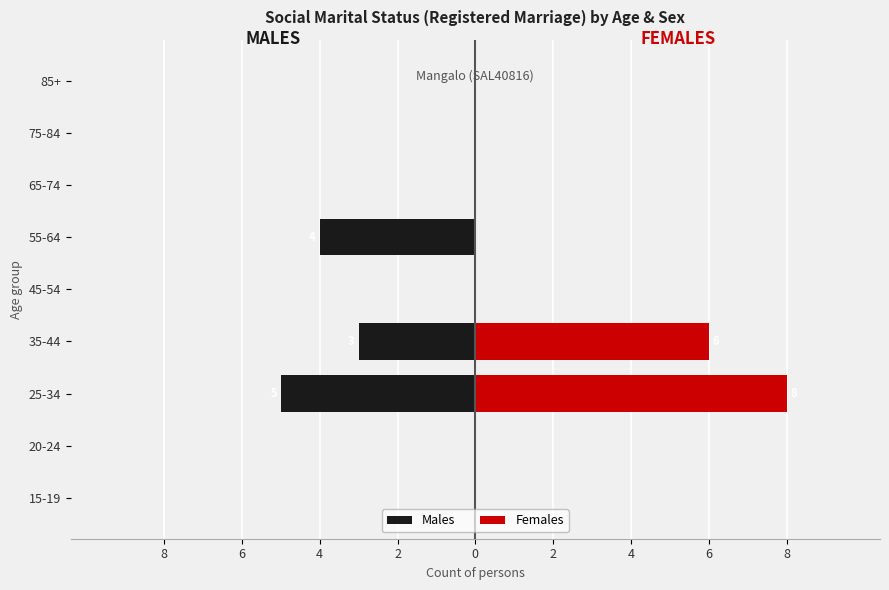

Which series has the widest spread of values?

Females